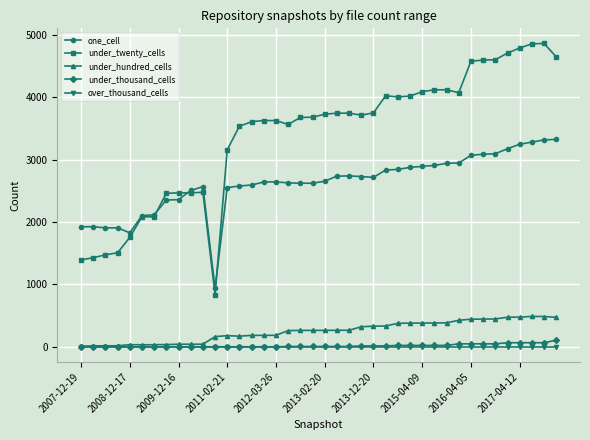

At how many categories does at least one series exceed 696?

40